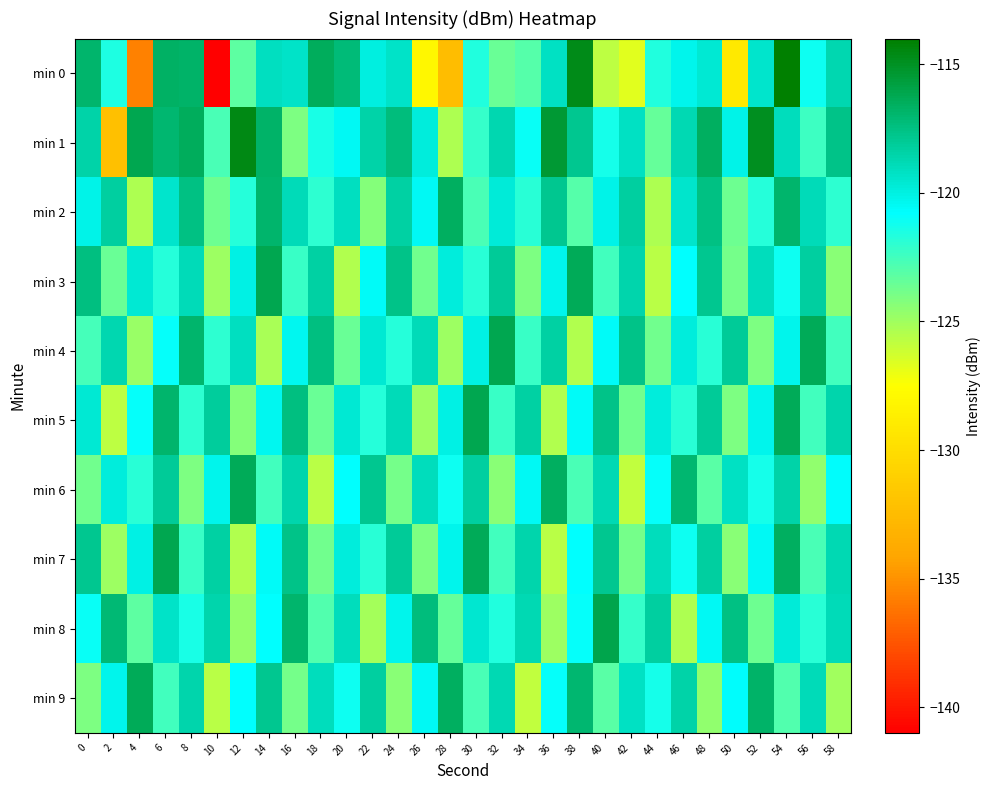

Which series has the largest range (max minus min)?

min 0